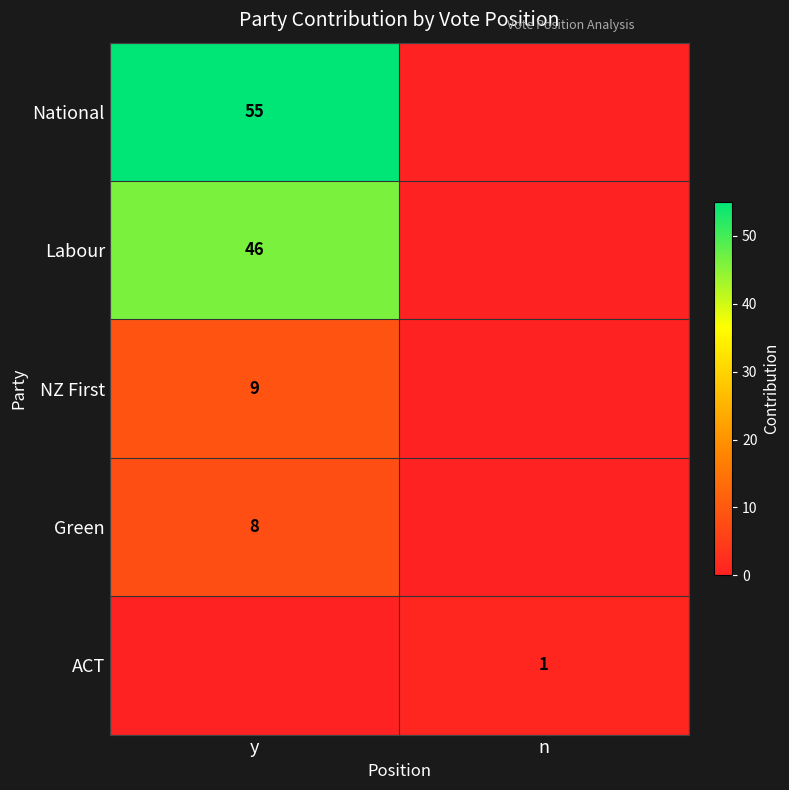

The NZ First series shows 5 at y. True or false?

False